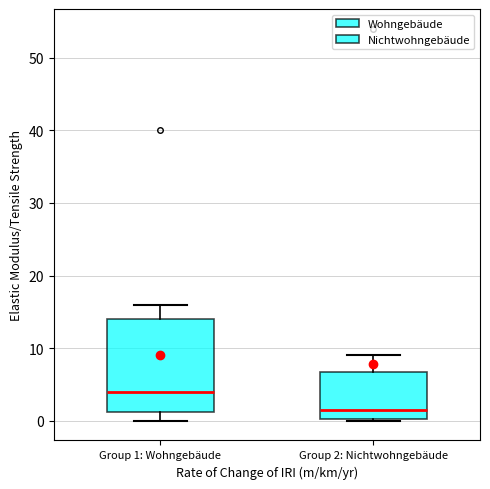

Which box is the tallest, from its lower edge to its upper edge?

Group 1: Wohngebäude